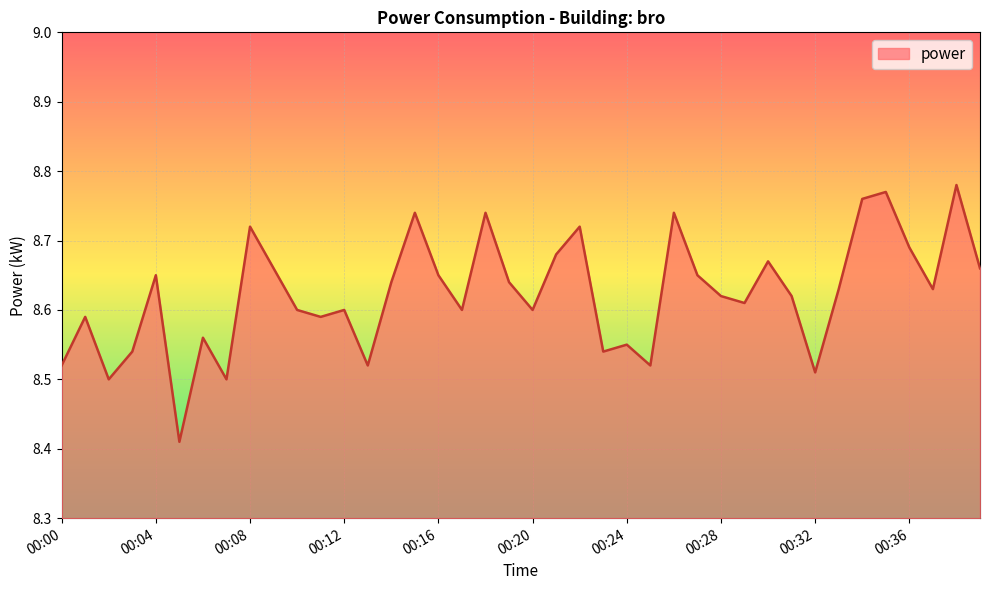

What is the greatest value displayed?

8.8